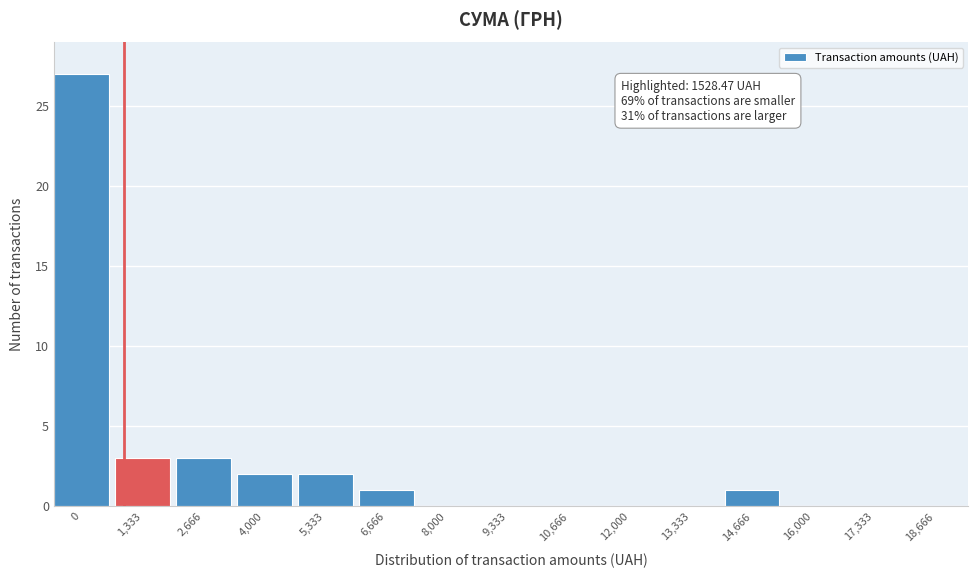

Reading left to right, what are all the values shown in this chart?

0=27	1,333=3	2,666=3	4,000=2	5,333=2	6,666=1	8,000=0	9,333=0	10,666=0	12,000=0	13,333=0	14,666=1	16,000=0	17,333=0	18,666=0